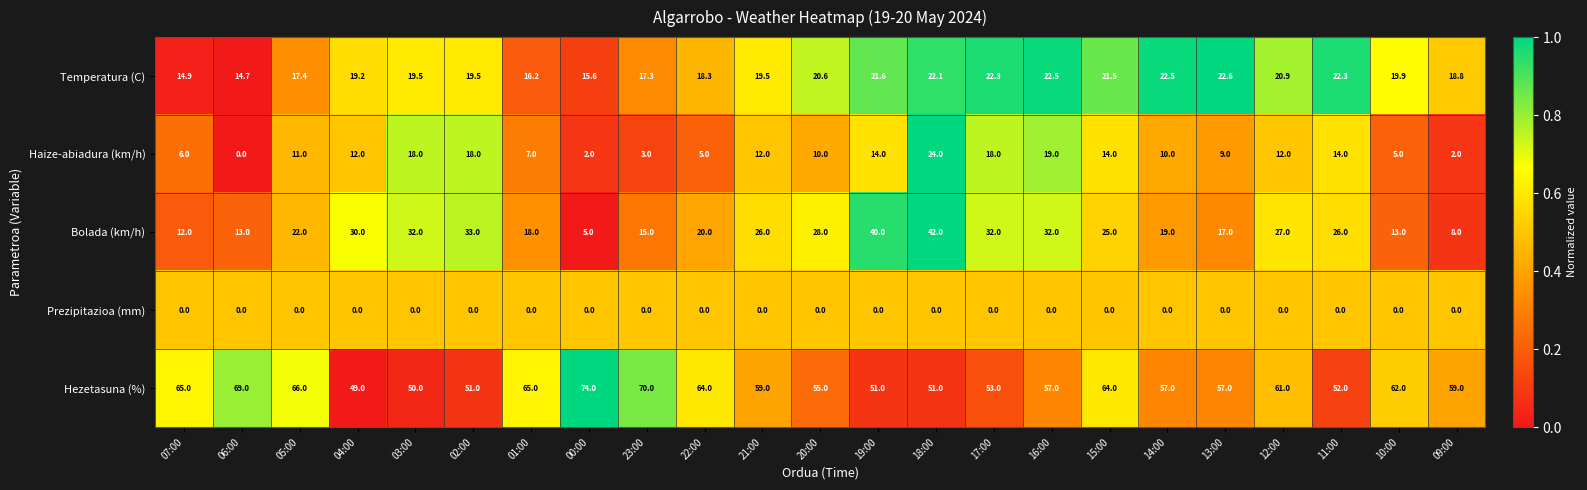

Is it true that Hezetasuna (%) equals 49.0 at 04:00?

True